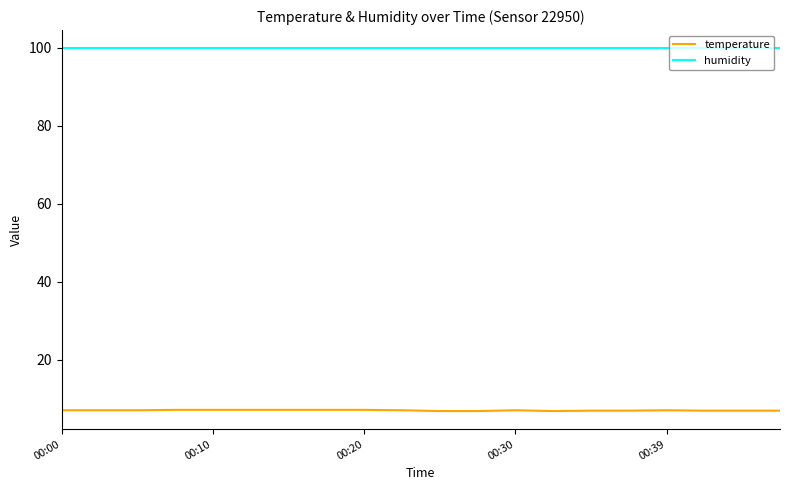

Rank the series by their average value, from lowest to highest.

temperature, humidity